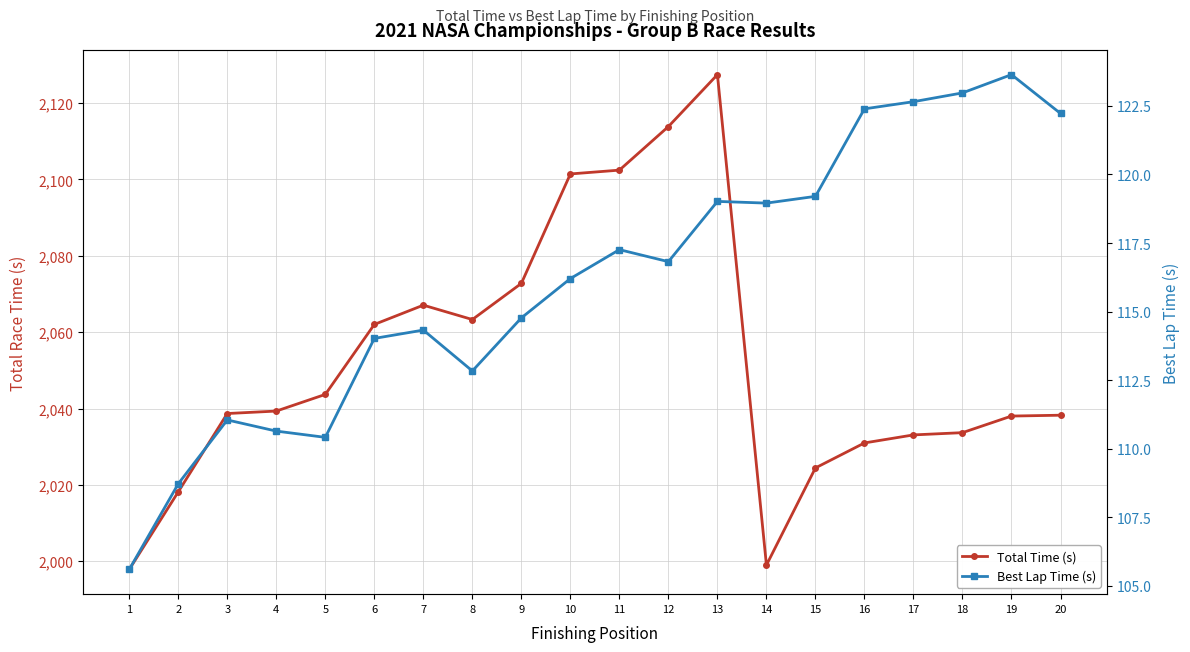

How many series are shown in this chart?

2